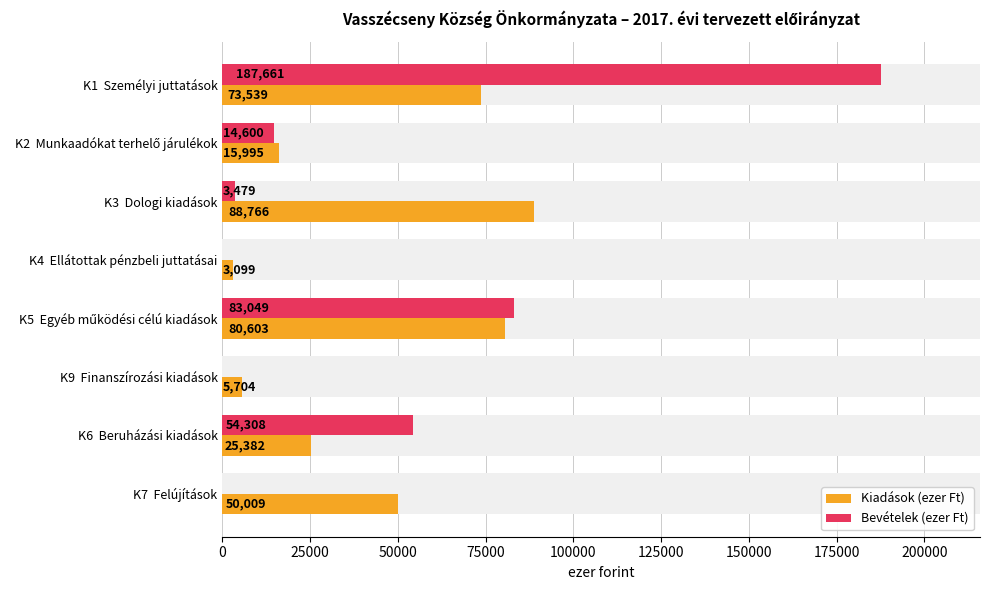

Is the value of Kiadások (ezer Ft) at K6 Beruházási kiadások greater than the value of Bevételek (ezer Ft) at K5 Egyéb működési célú kiadások?

No